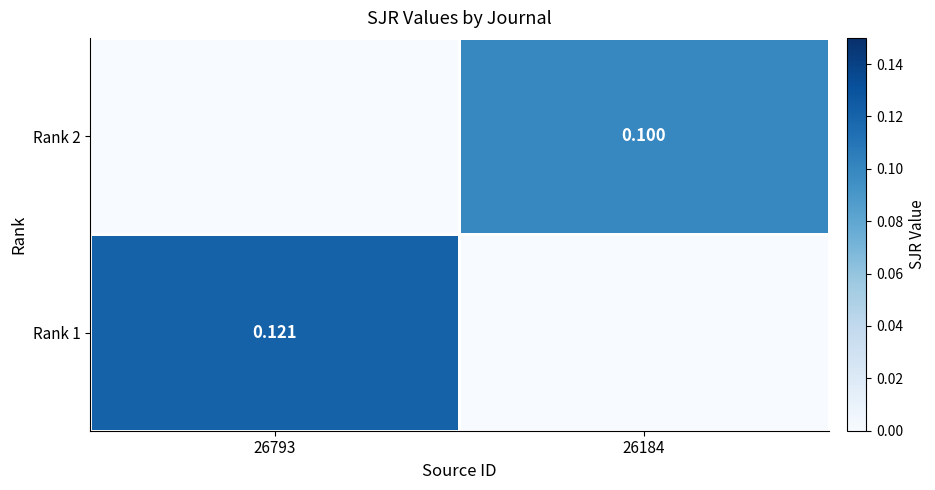

Is the value of Rank 2 at 26184 greater than the value of Rank 1 at 26793?

No